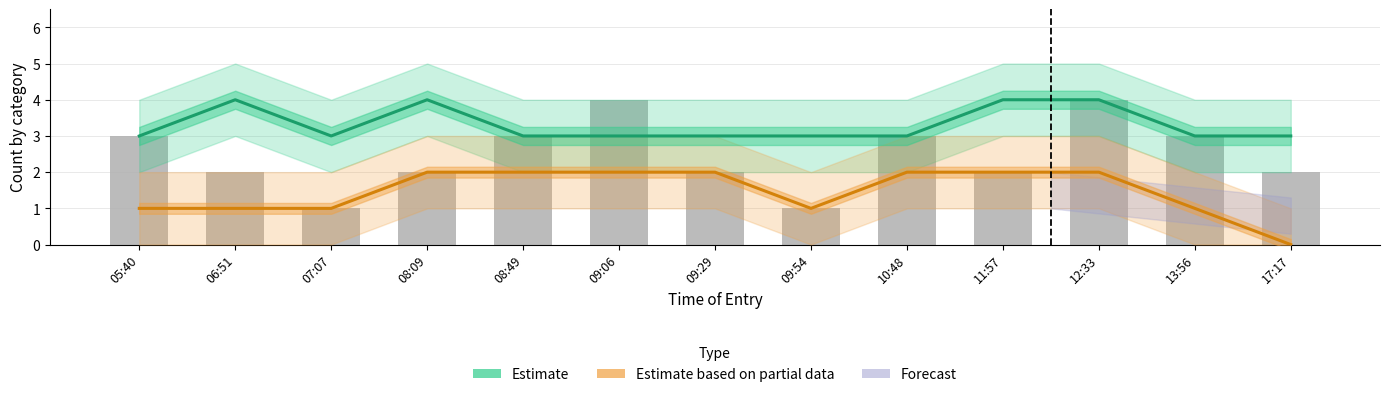

What is the sum of the Estimate based on partial data values at 12:33 and 11:57?

4